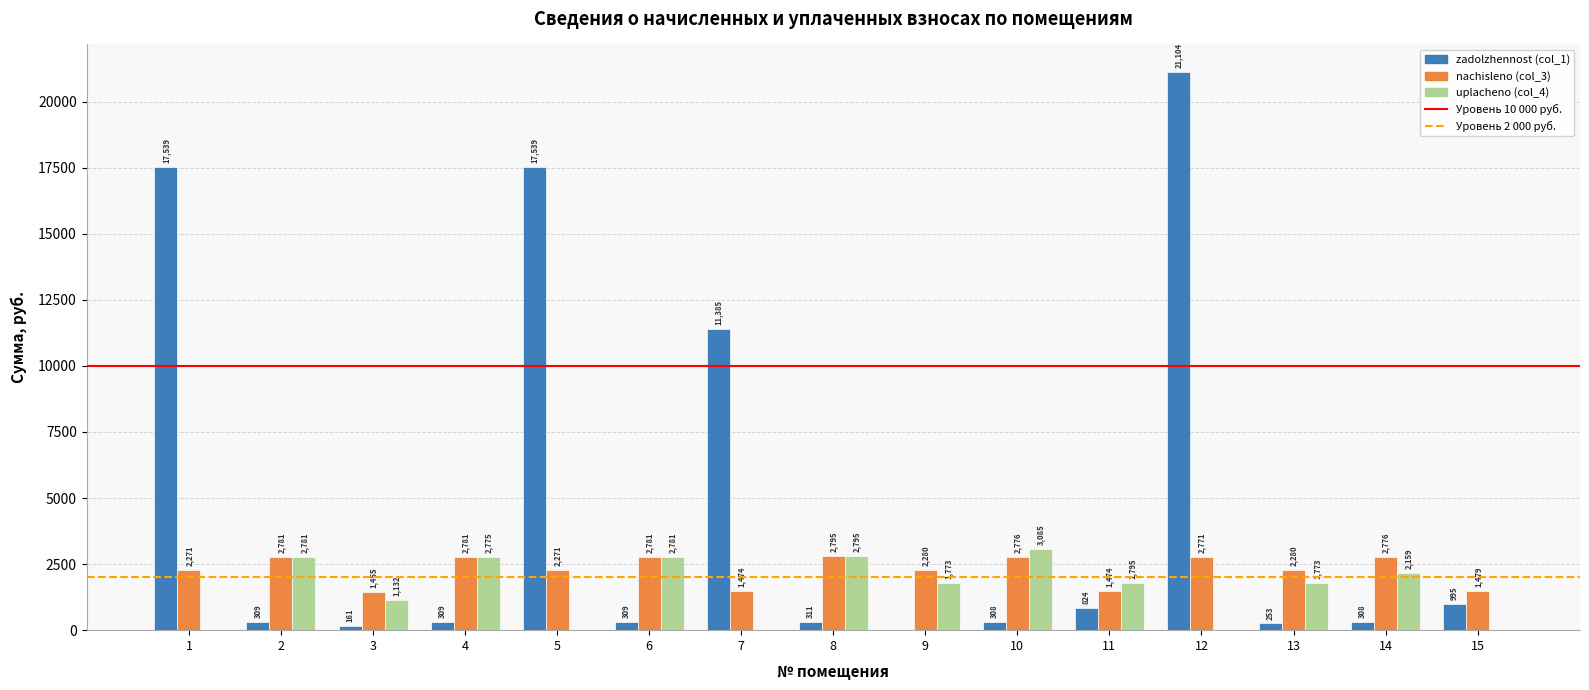

Between 1 and 4, which series saw the biggest shift?

zadolzhennost (col_1)